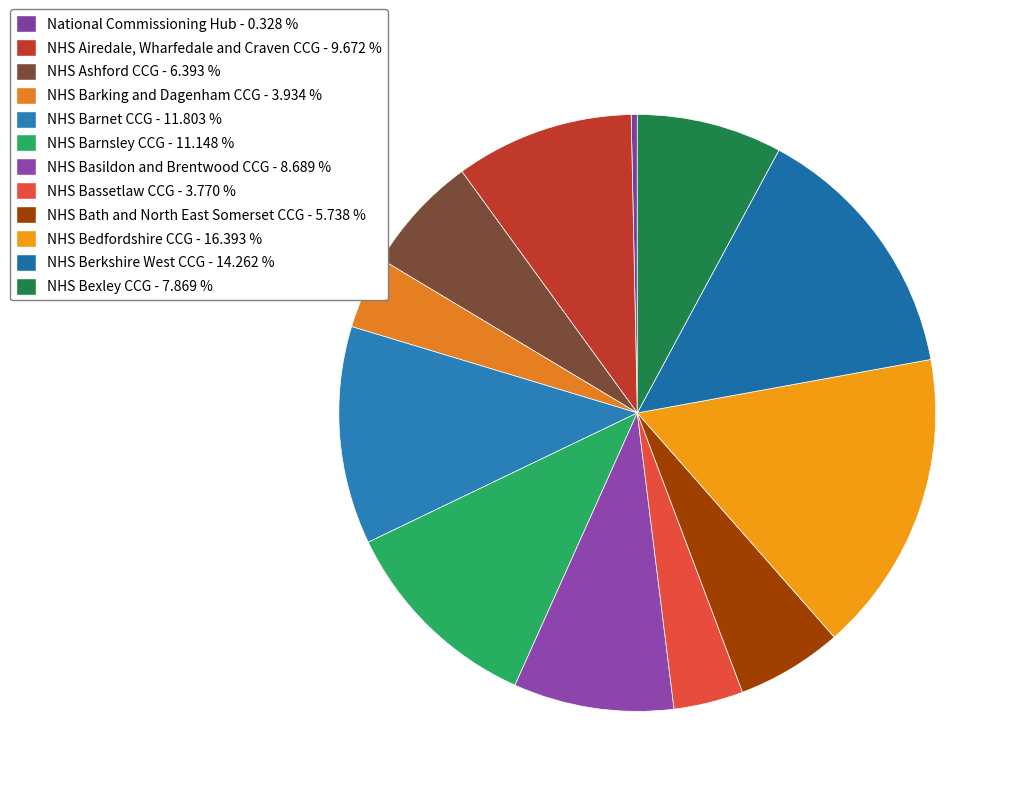

What is the total percentage of NHS Bath and North East Somerset CCG and National Commissioning Hub?

6.1%